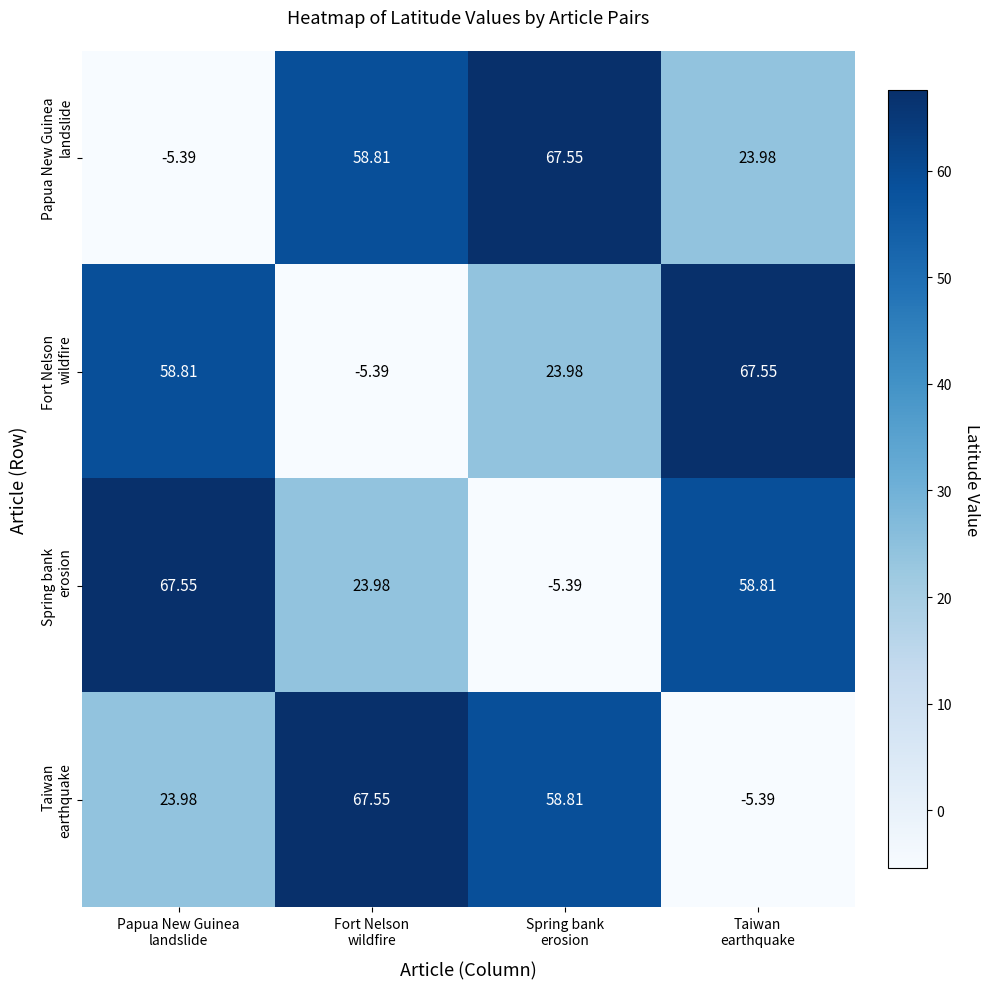

How many distinct data groups are displayed?

4